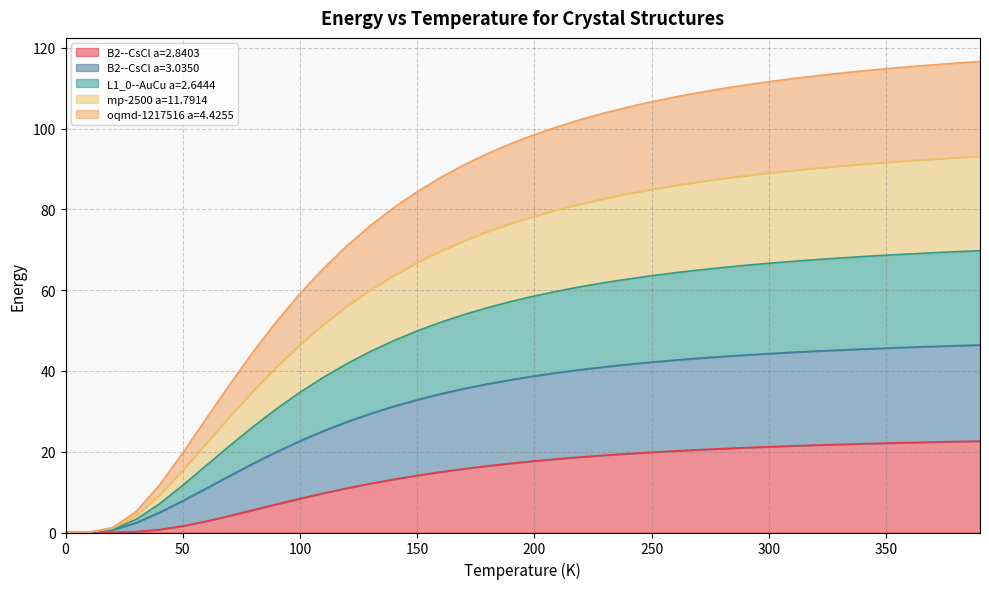

The B2--CsCl a=2.8403 series shows 0.0 at 0. True or false?

True